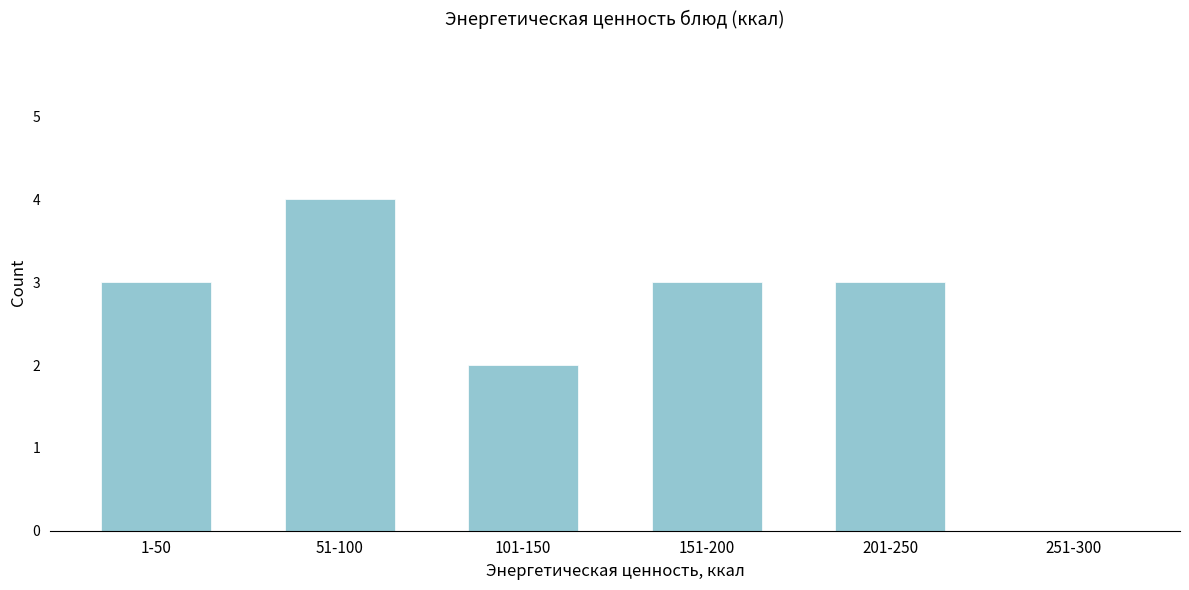

Reading left to right, extract all data points from this chart.

1-50=3	51-100=4	101-150=2	151-200=3	201-250=3	251-300=0